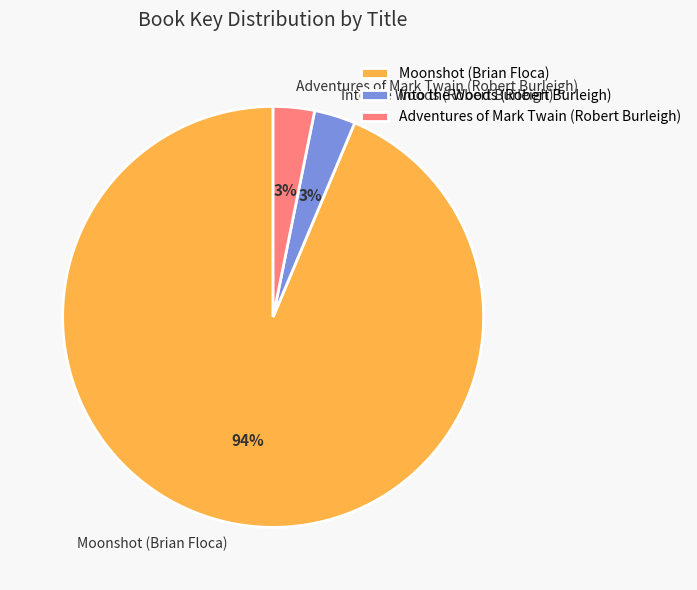

Does Moonshot (Brian Floca) represent more than half of the total?

Yes